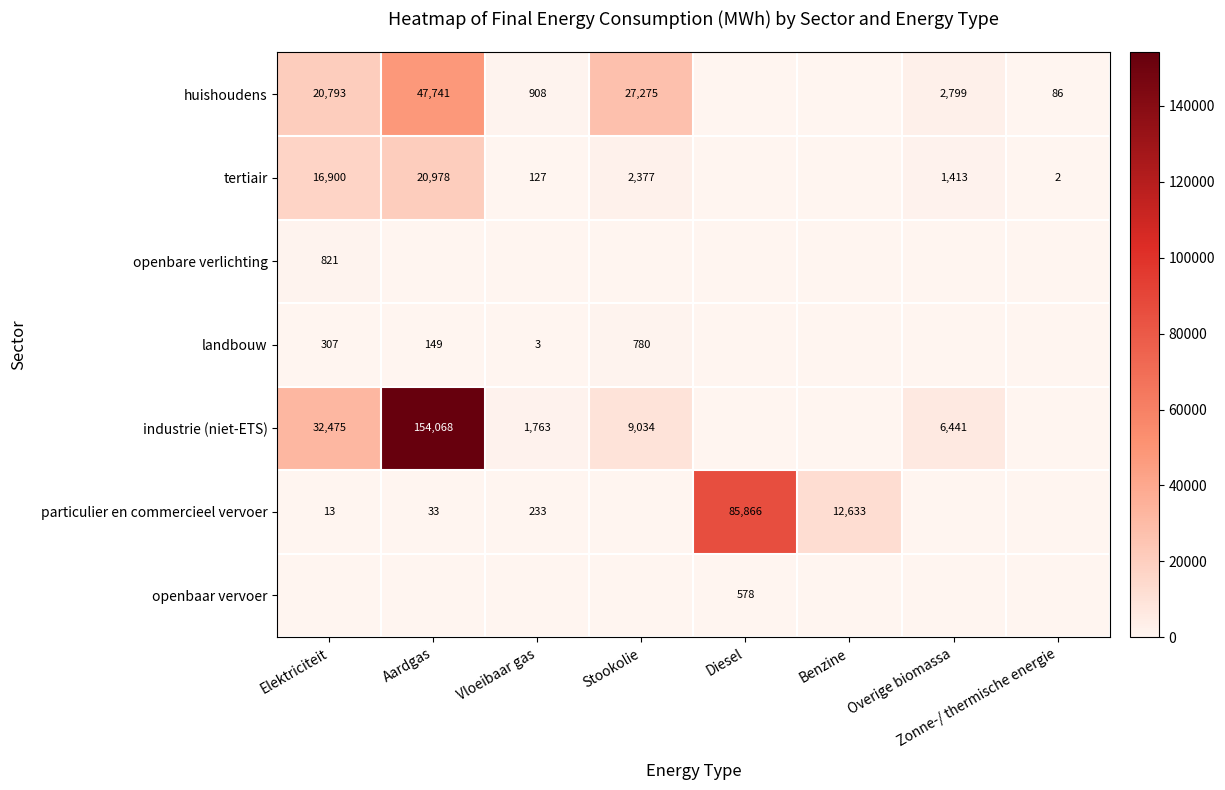

True or false: tertiair has a value of 27 at Vloeibaar gas.

False